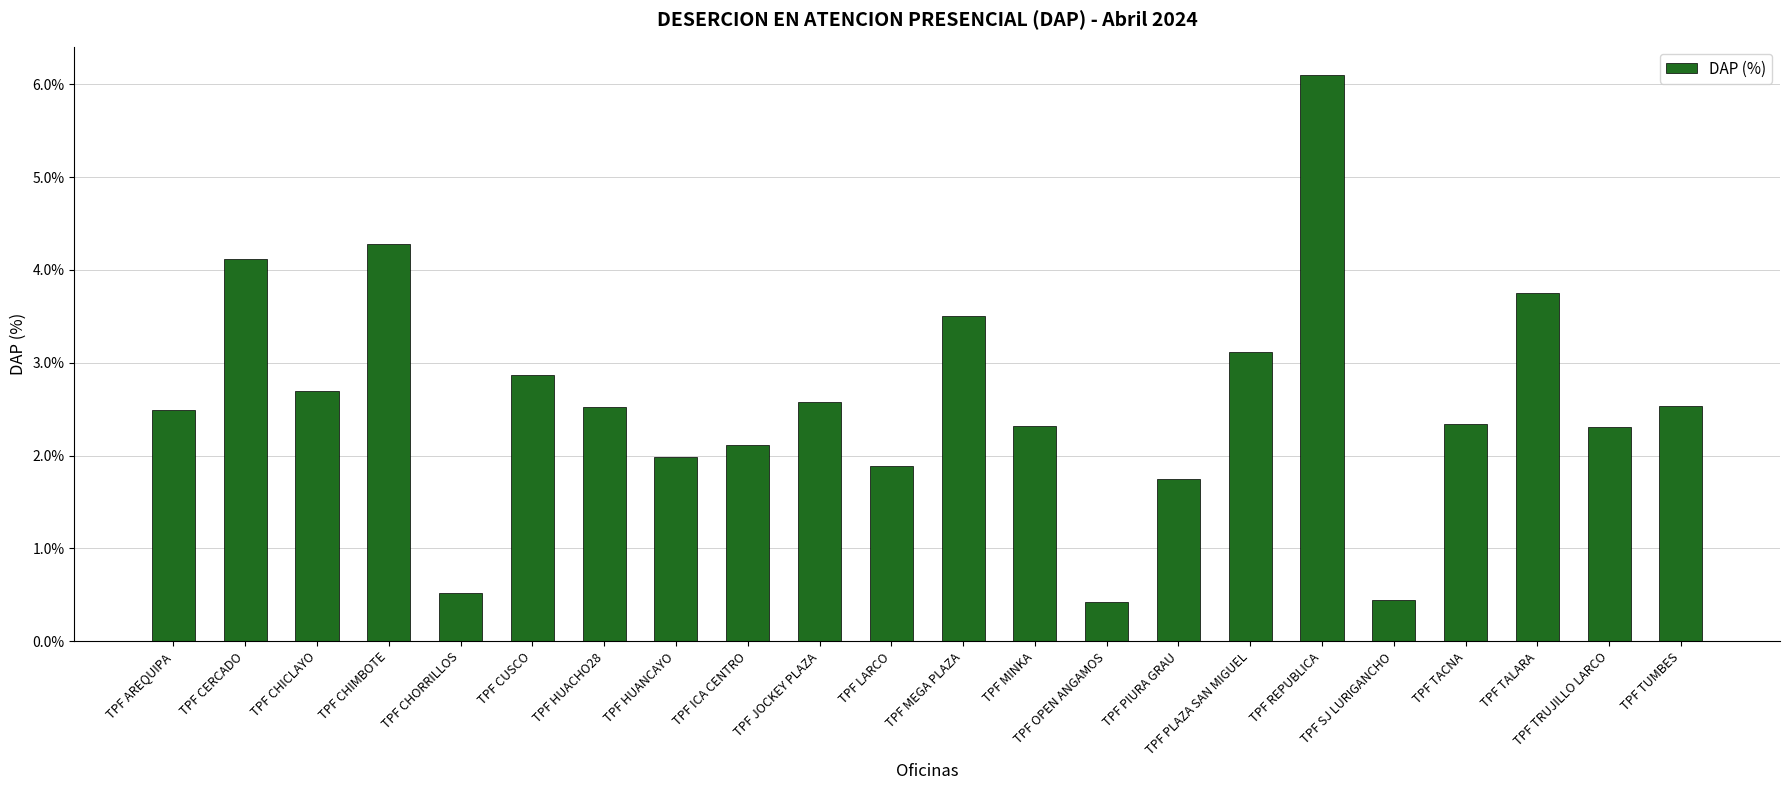

What position from the left is TPF LARCO?

11